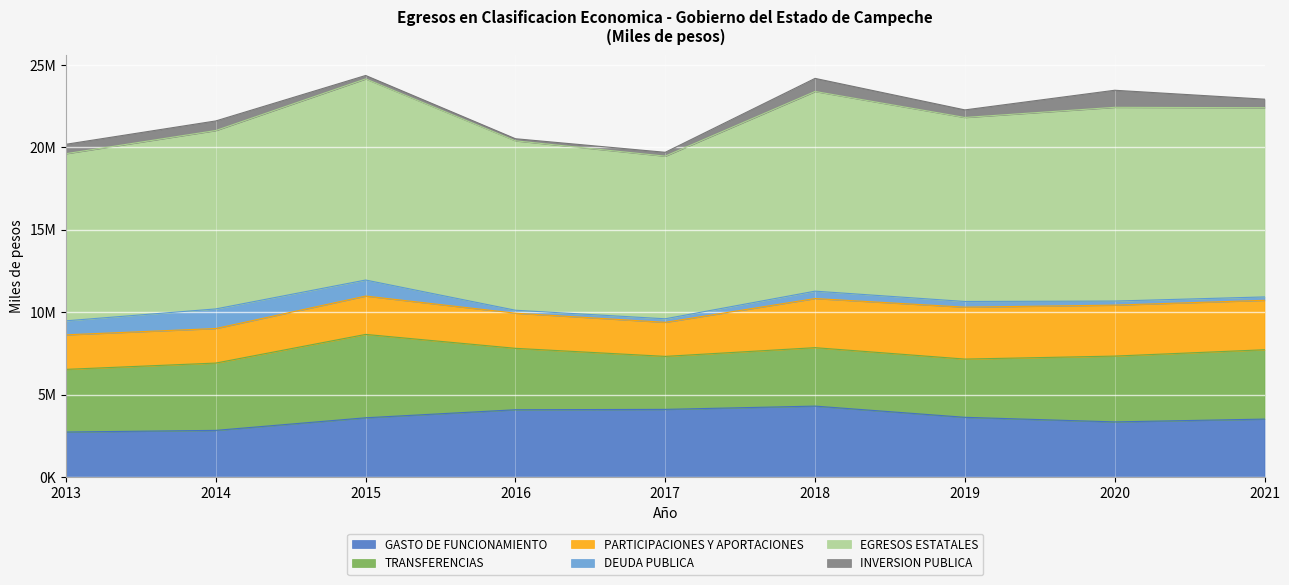

At which label does DEUDA PUBLICA reach its minimum?

2016